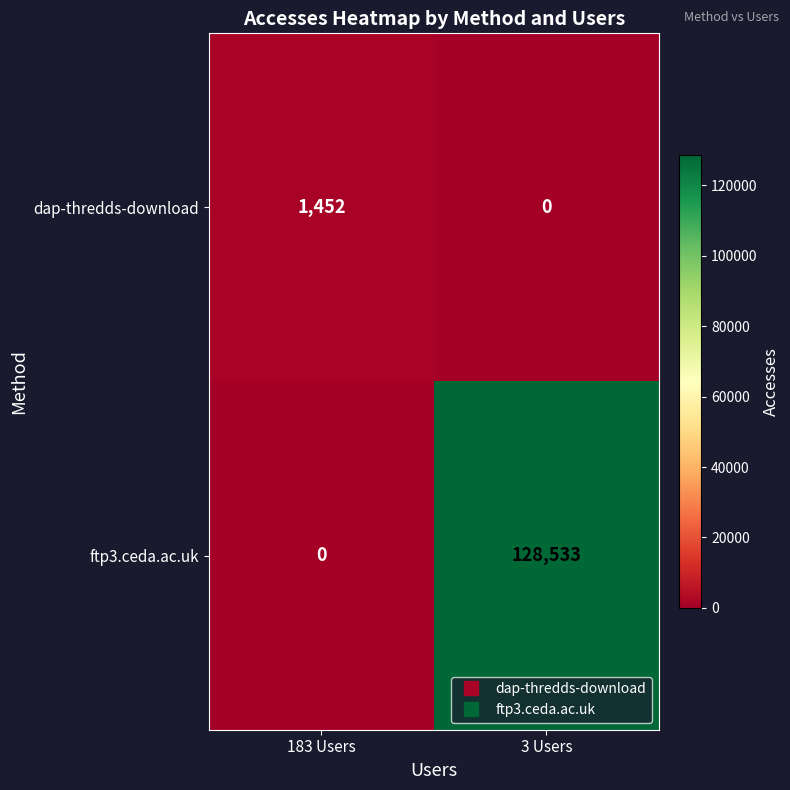

At which category is the sum across all series the highest?

3 Users